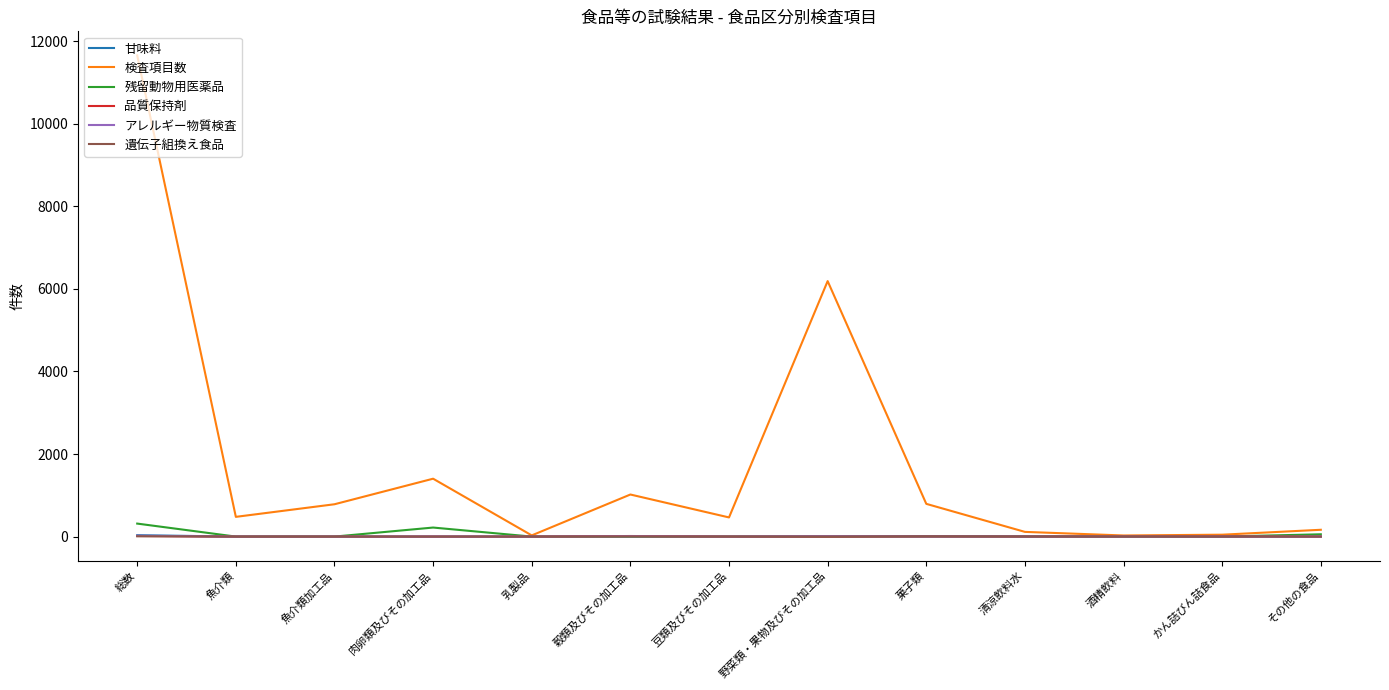

Between 乳製品 and 野菜類・果物及びその加工品, which series saw the biggest shift?

検査項目数